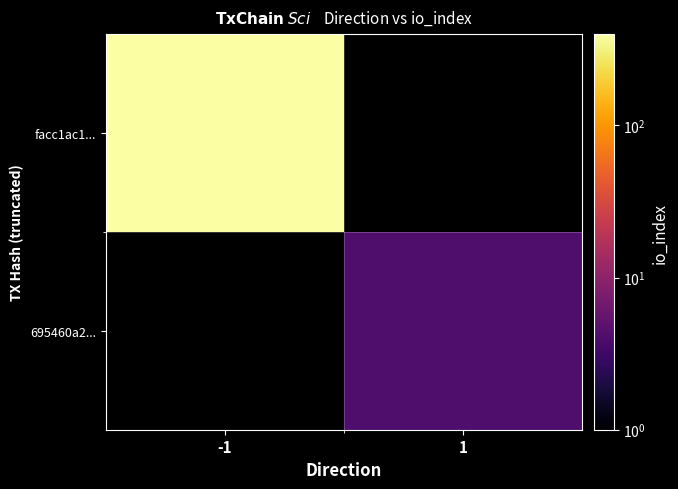

Where is facc1ac1... nearest to the value 396?

-1